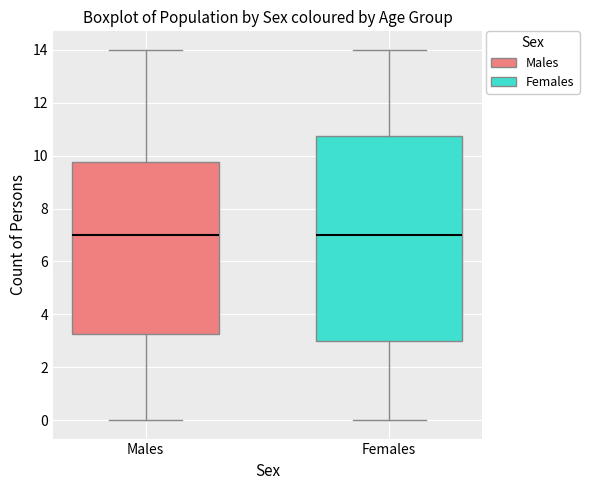

Where does the upper whisker of the box for Females end on the y-axis? The values are not printed on the chart, so give them approximately, as read against the axis.

14.0